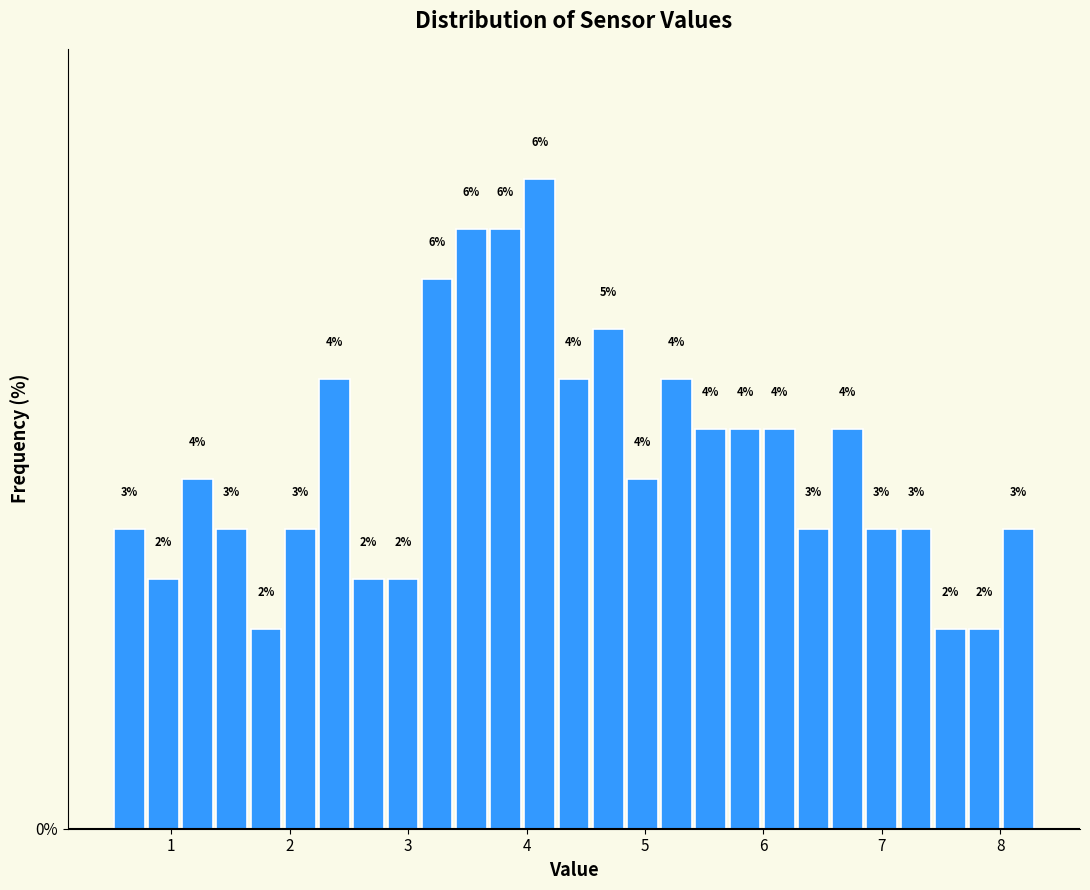

Around what value on the x-axis is the tallest bar? Give the approximate position of its centre, as read against the axis.

4.1